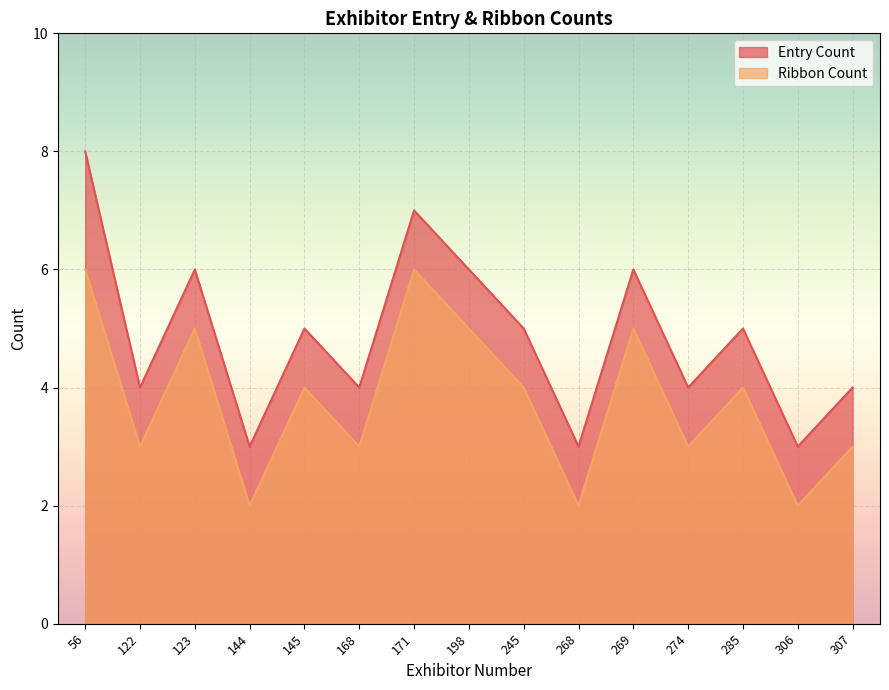

Reading left to right, transcribe all the data shown in this chart.

Entry Count: 8	4	6	3	5	4	7	6	5	3	6	4	5	3	4
Ribbon Count: 6	3	5	2	4	3	6	5	4	2	5	3	4	2	3